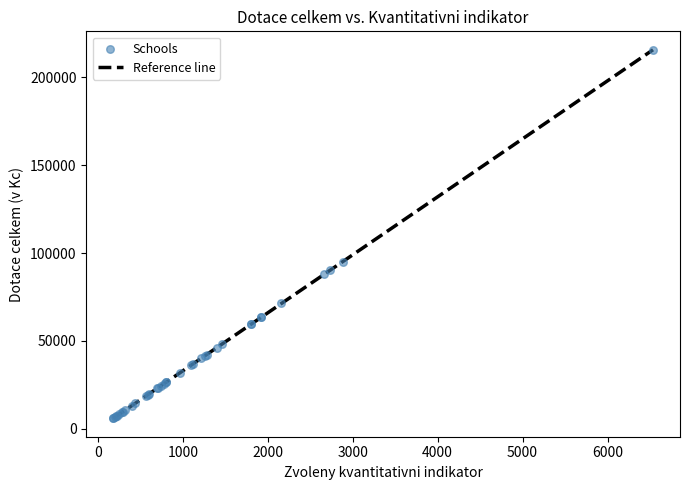

What Y value in the scatter plot is closest to 110814?

95040